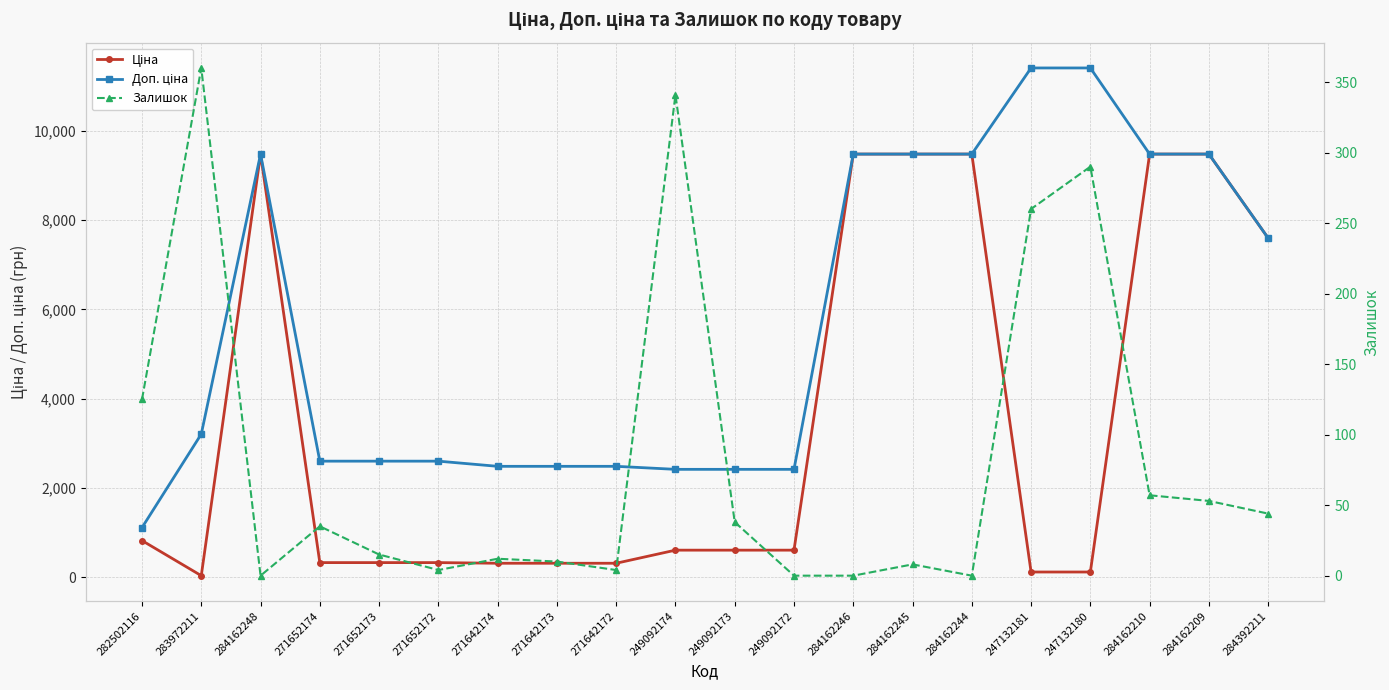

Where is the first local maximum for Залишок?

283972211